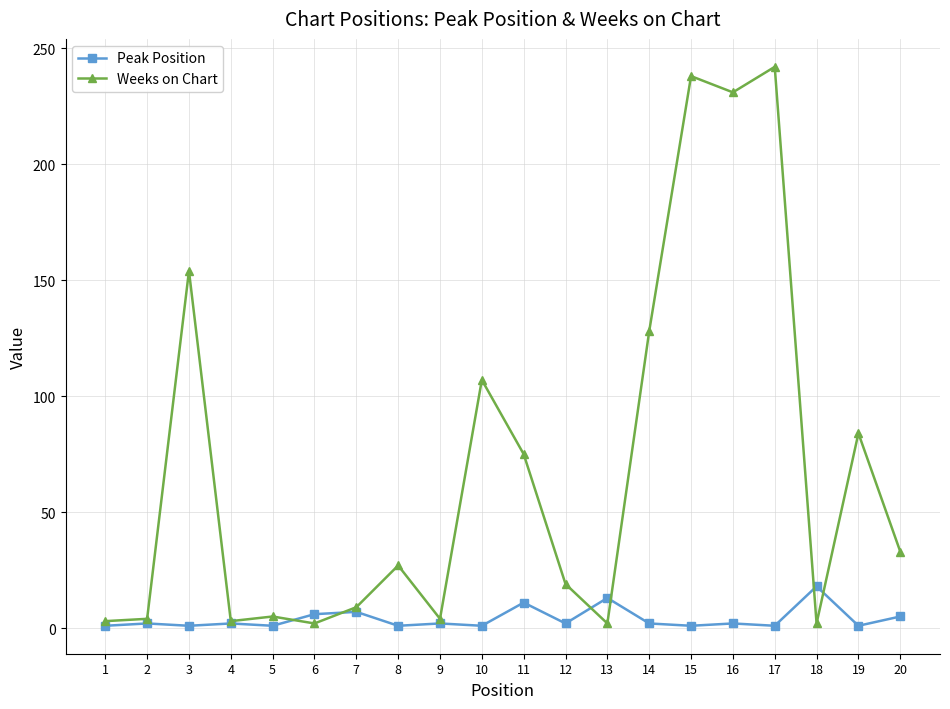

At which category does Weeks on Chart reach its first local peak?

3